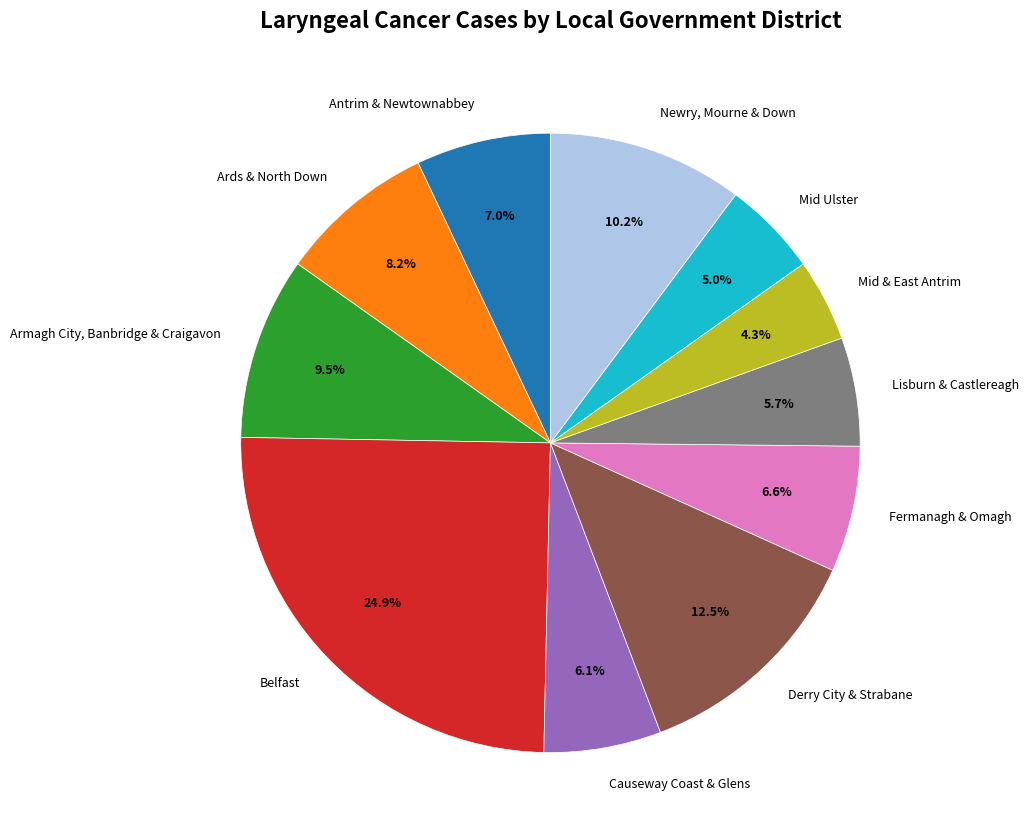

To the nearest percent, what is the average slice percentage?

9%